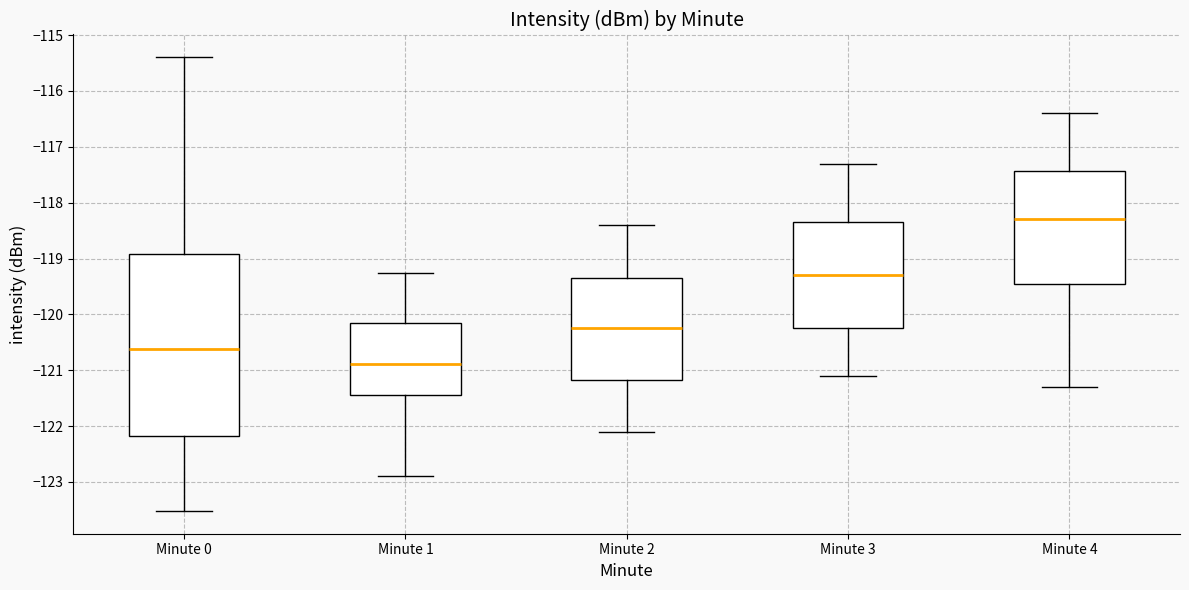

Where is the lower edge of the box for Minute 4 on the y-axis? The values are not printed on the chart, so give them approximately, as read against the axis.

-119.4